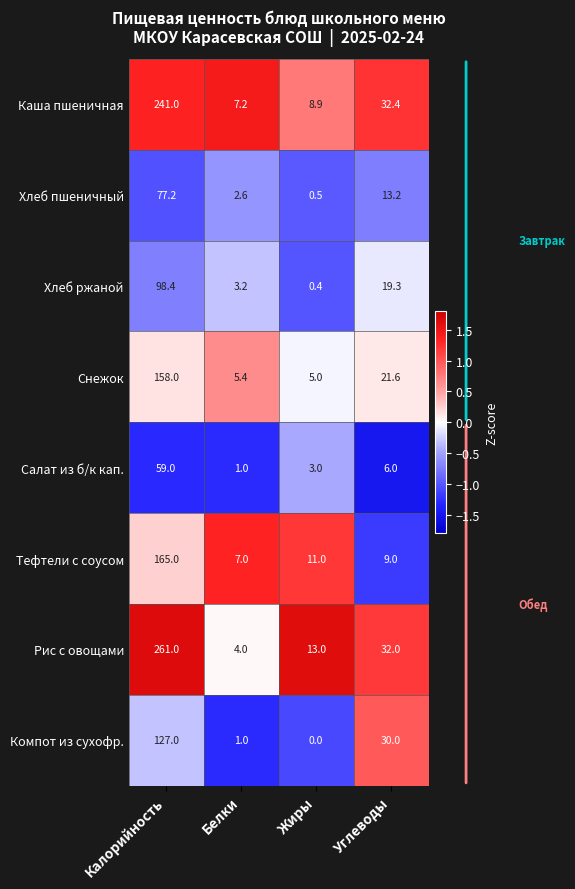

What is the total value across all series at Белки?

31.4